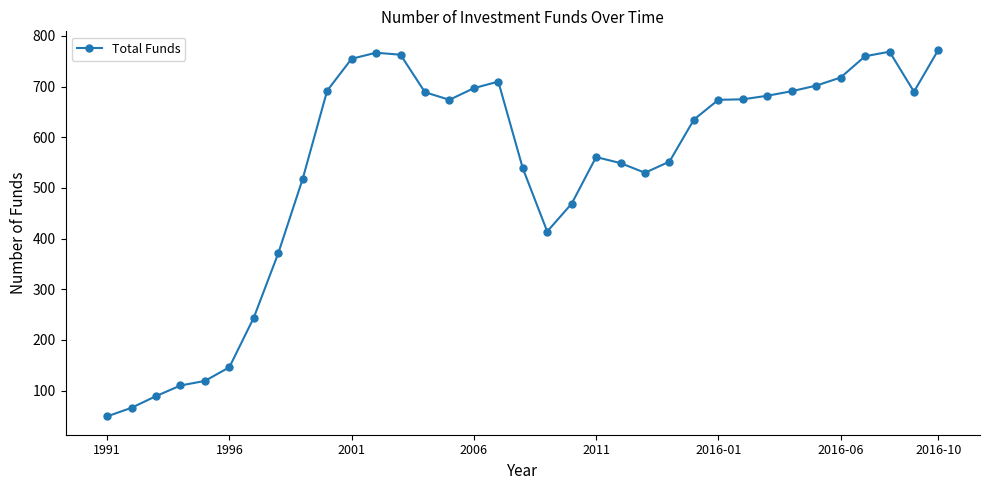

True or false: there are more than 0 points higher than both neighbors.

True